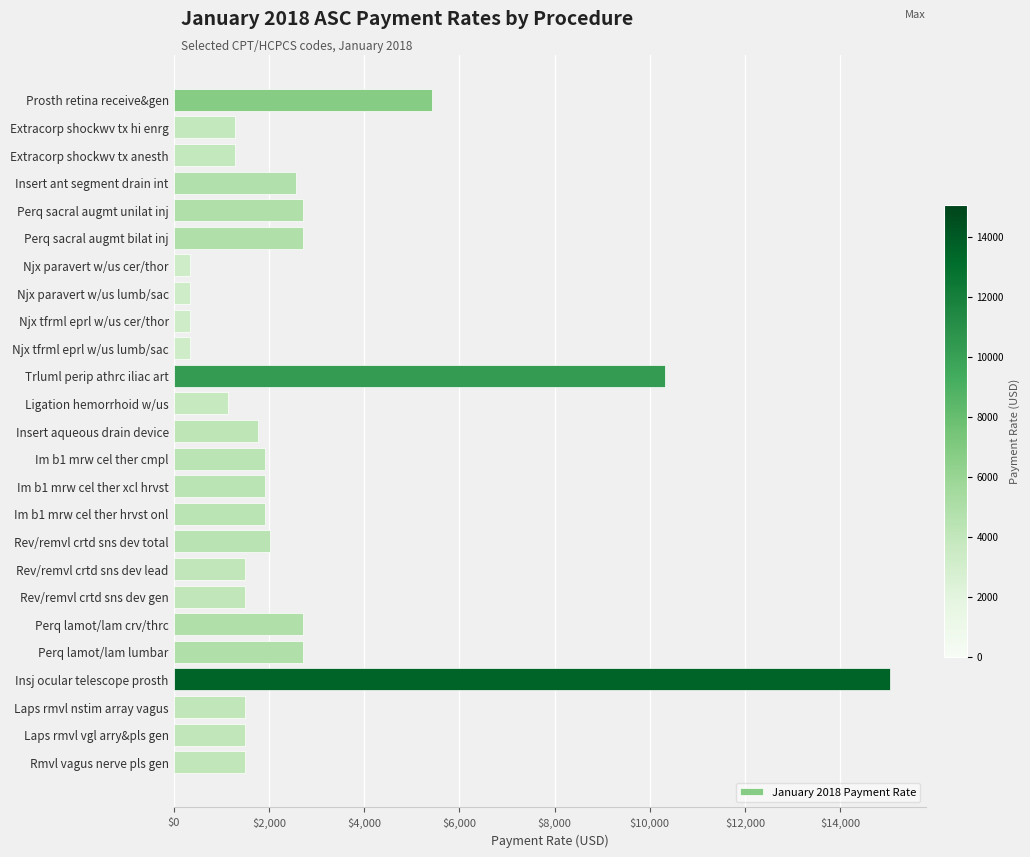

Where is the data nearest to the value 7698?

Prosth retina receive&gen